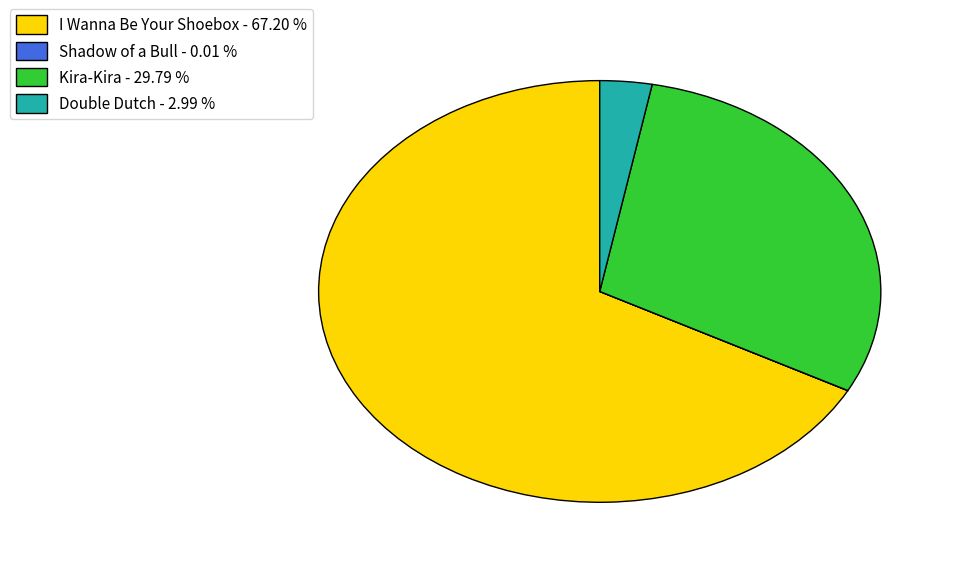

Between Kira-Kira - 29.79 % and Double Dutch - 2.99 %, which is larger?

Kira-Kira - 29.79 %